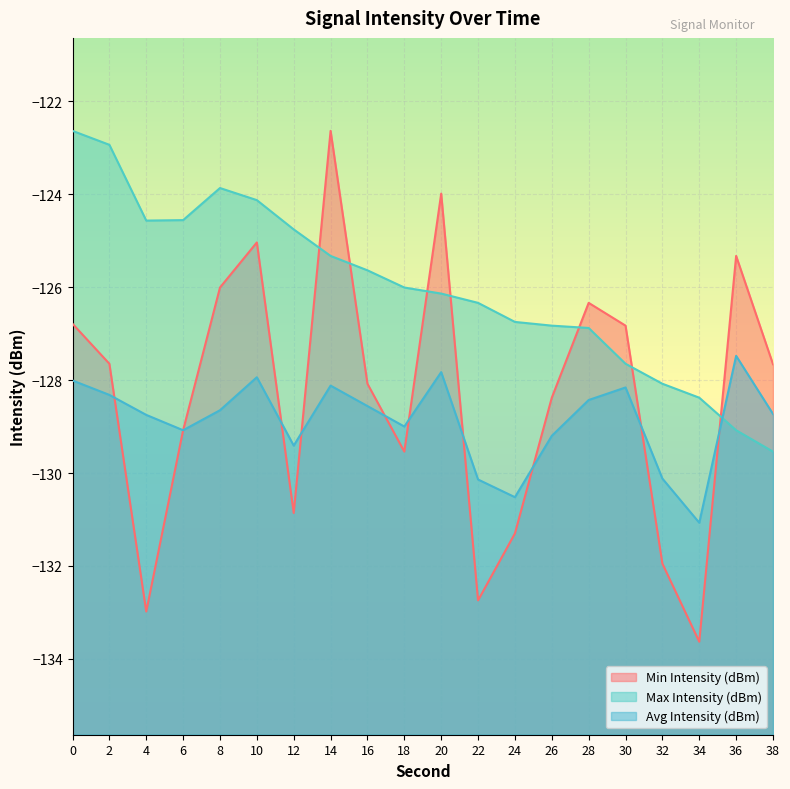

Is the value of Max Intensity (dBm) at 16 greater than the value of Min Intensity (dBm) at 20?

No